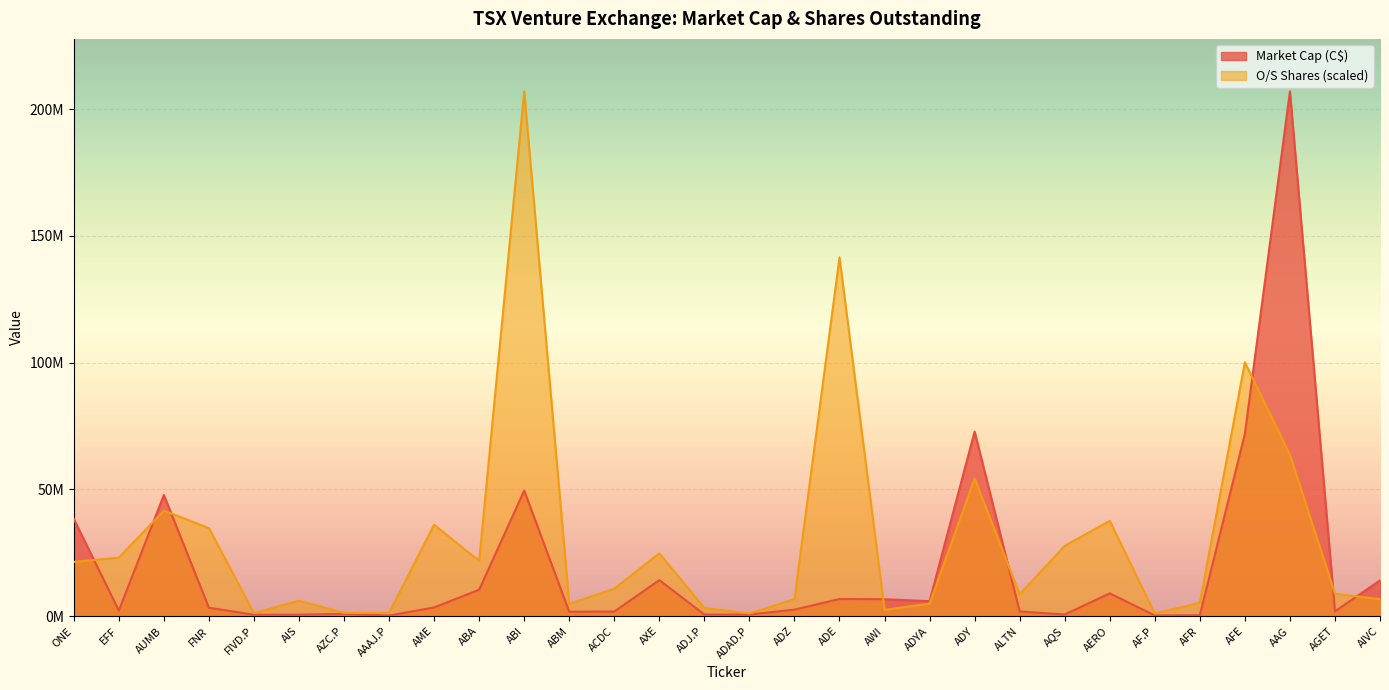

What is the label of the 21st point from the left?

ADY